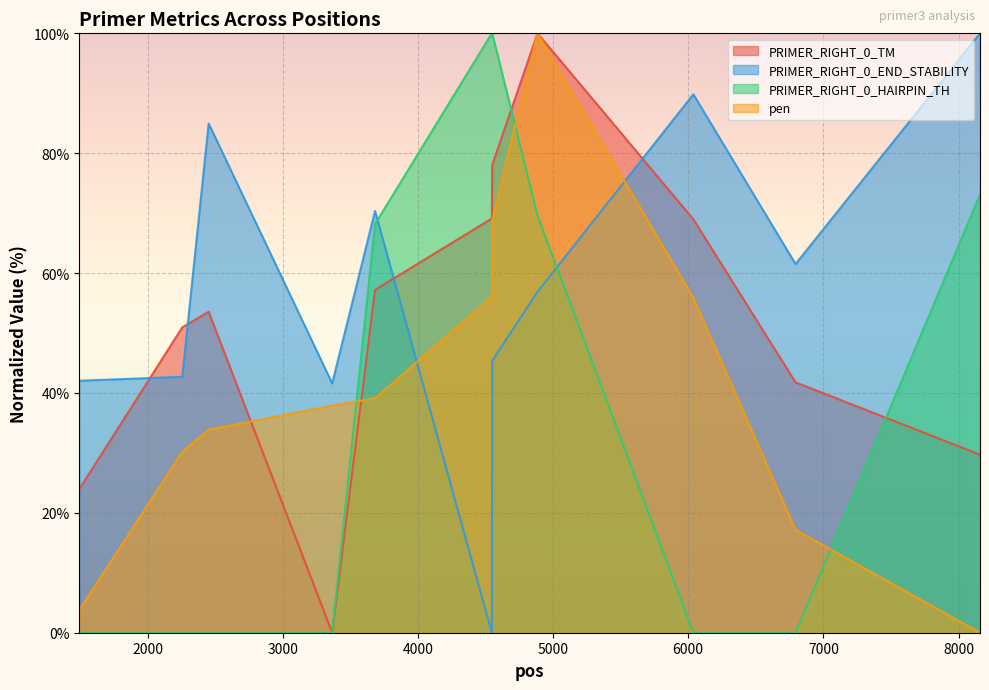

Between 1495 and 4547, which series saw the biggest shift?

PRIMER_RIGHT_0_HAIRPIN_TH